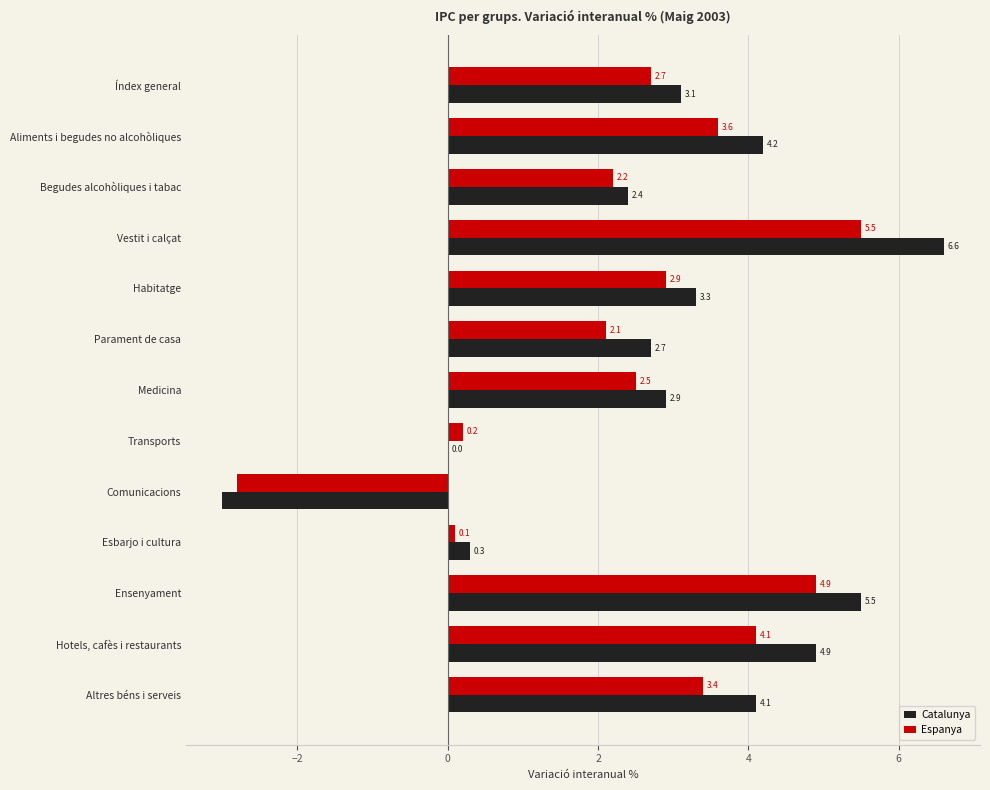

Which category has the highest value in the Catalunya series?

Vestit i calçat